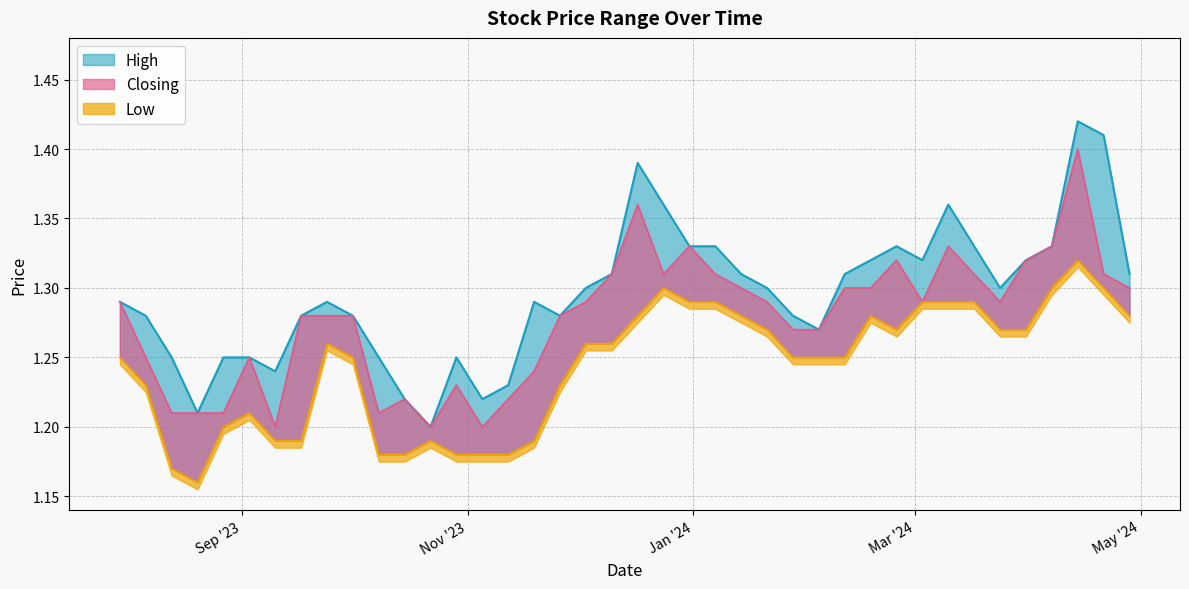

Which series has the widest spread of values?

High